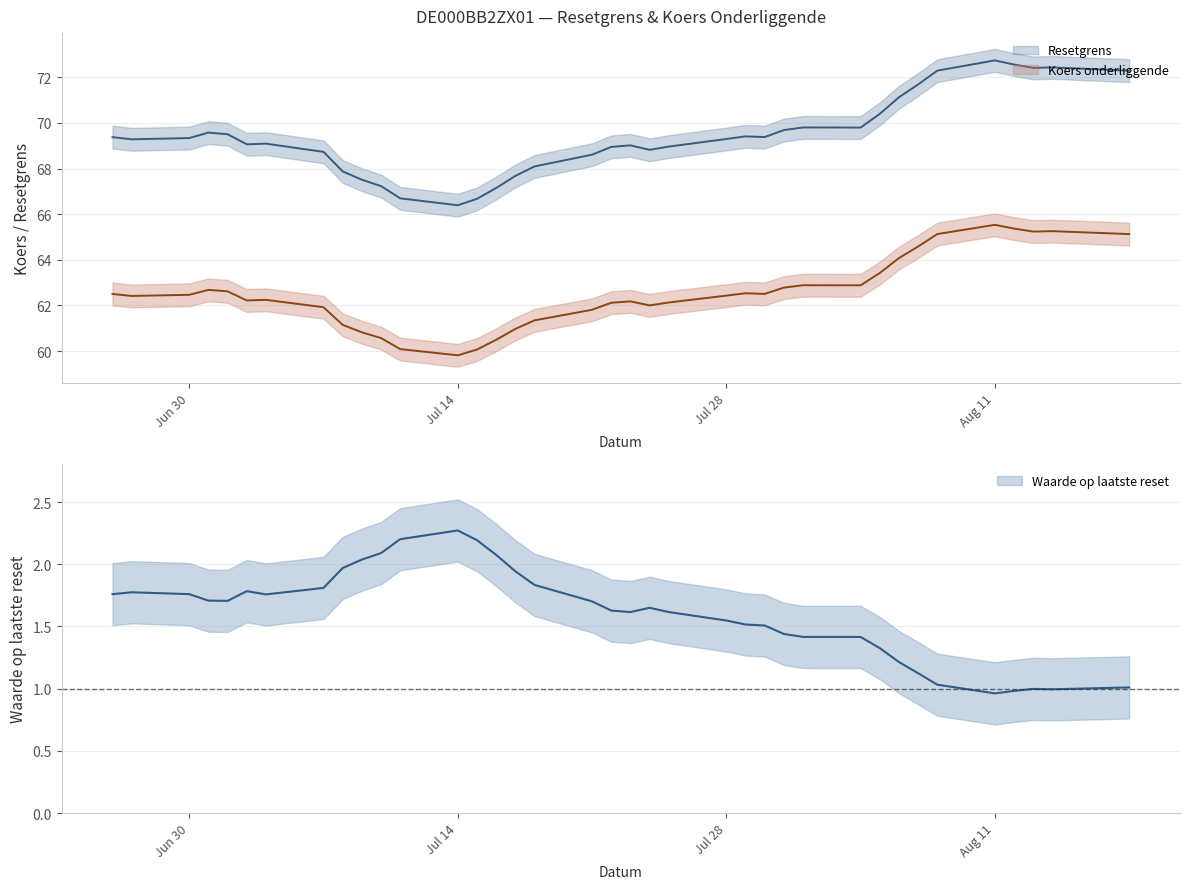

Does the chart display data point markers on the line(s)?

No